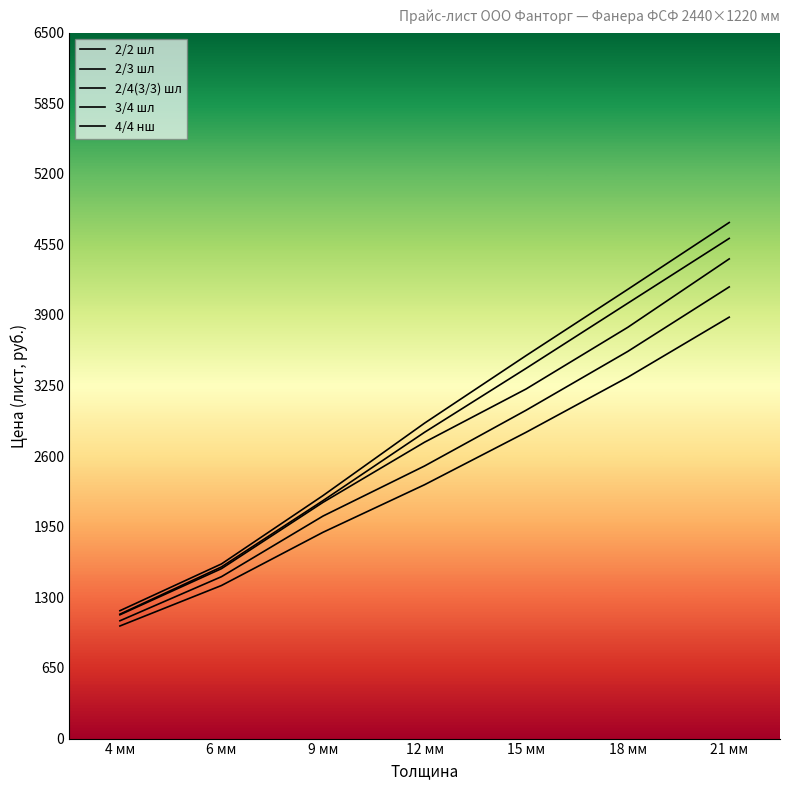

At which label does 4/4 нш first exceed 2337?

12 мм